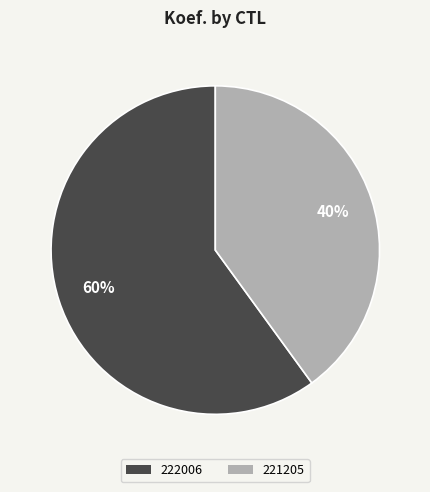

To the nearest percent, what is the combined percentage of 221205 and 222006?

100%